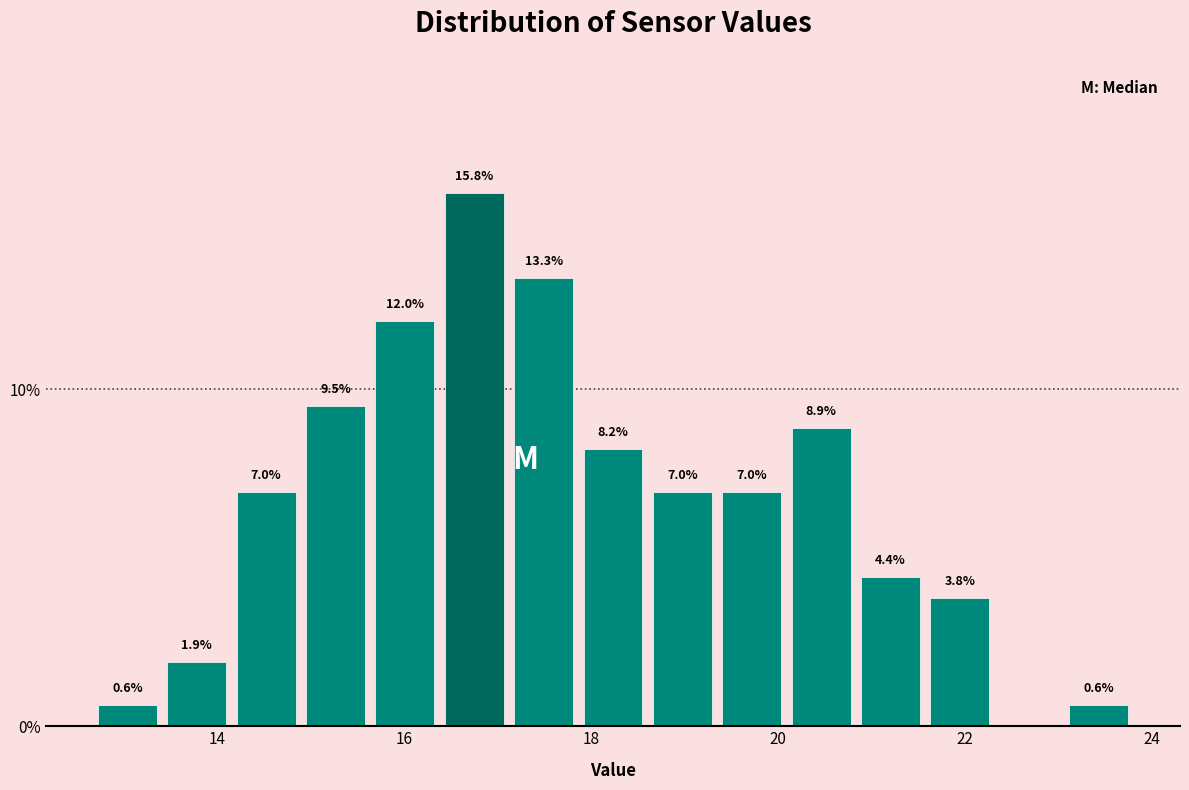

Around what value on the x-axis is the tallest bar? Give the approximate position of its centre, as read against the axis.

16.8